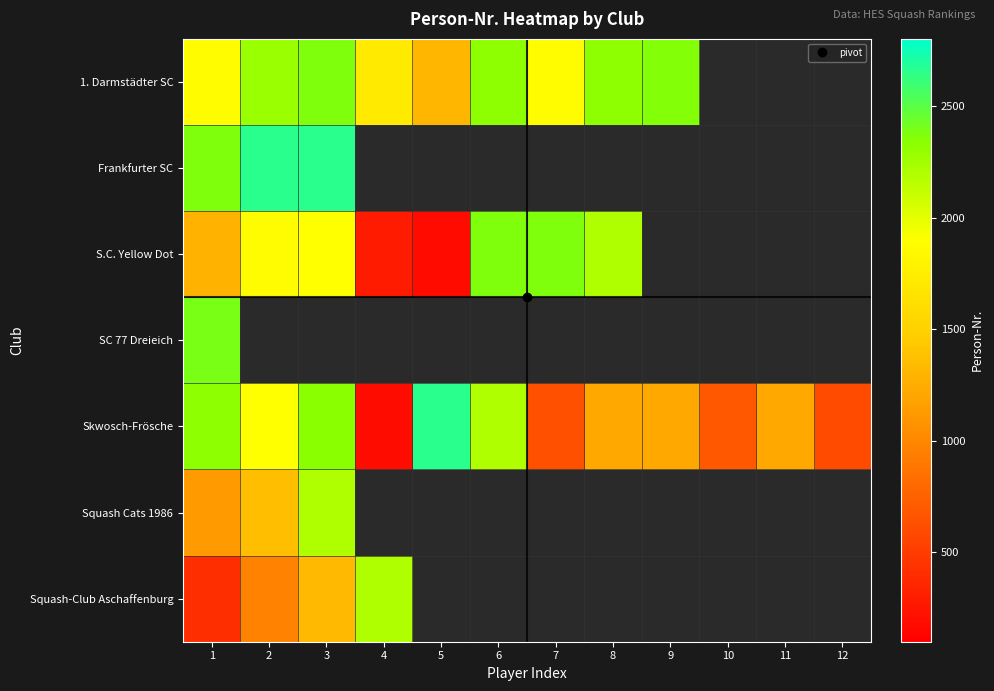

At which label is Skwosch-Frösche closest to 1424?

9